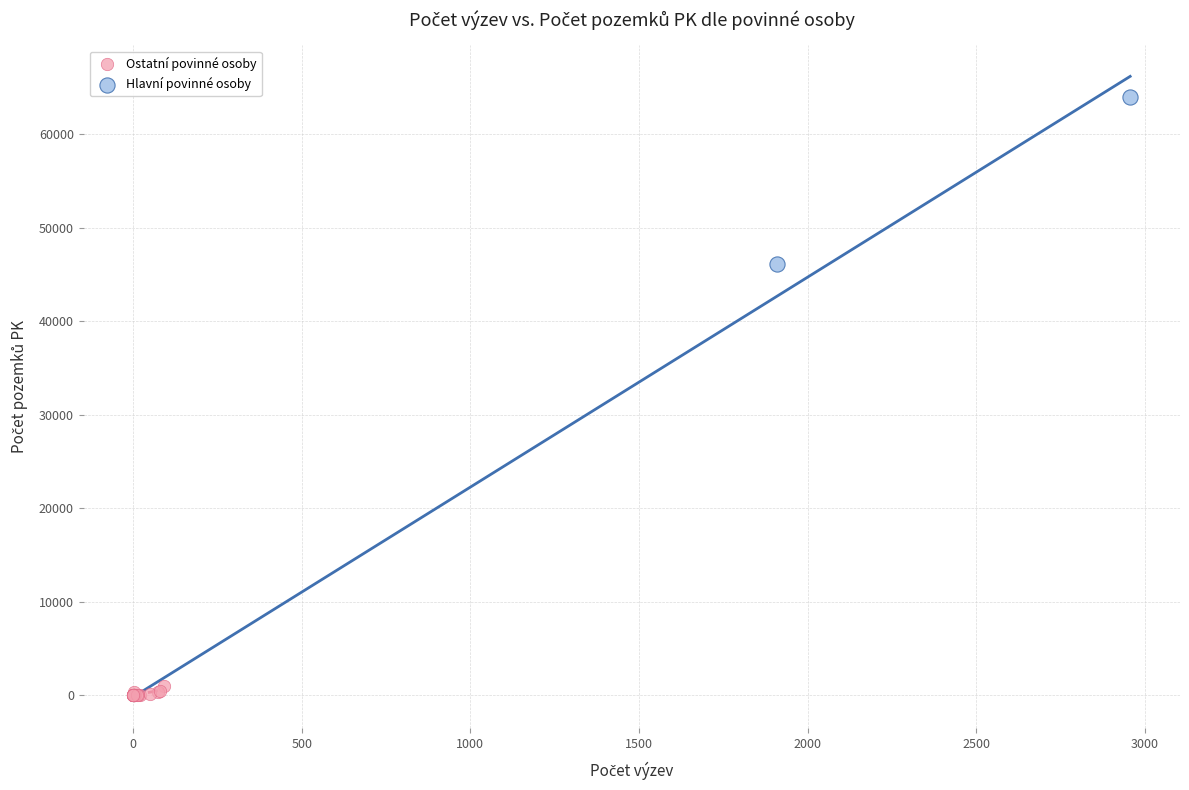

What are all the series names shown in the legend?

Ostatní povinné osoby, Hlavní povinné osoby